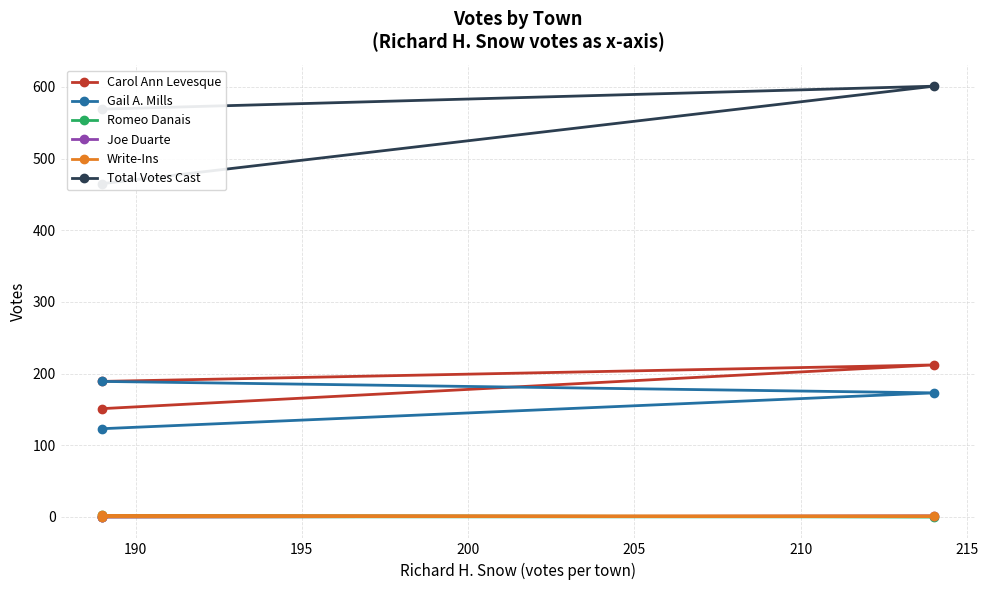

What is the difference between the maximum and minimum values in the Total Votes Cast series?

136